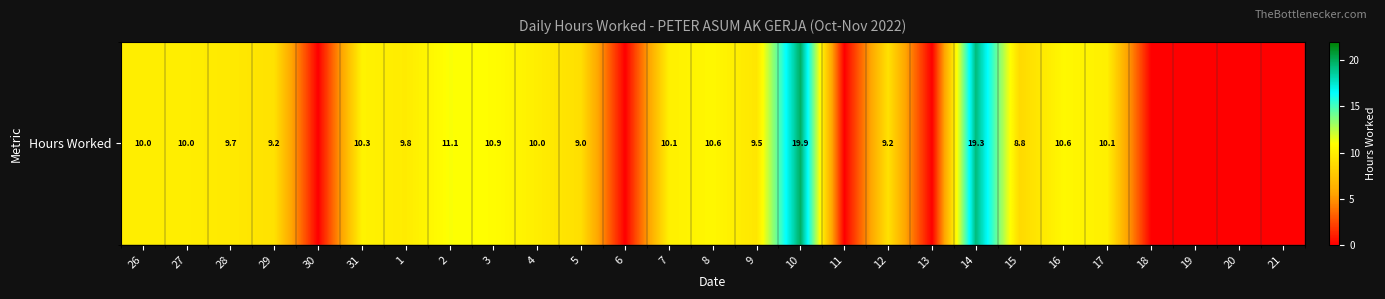

How many values are below 9?

9